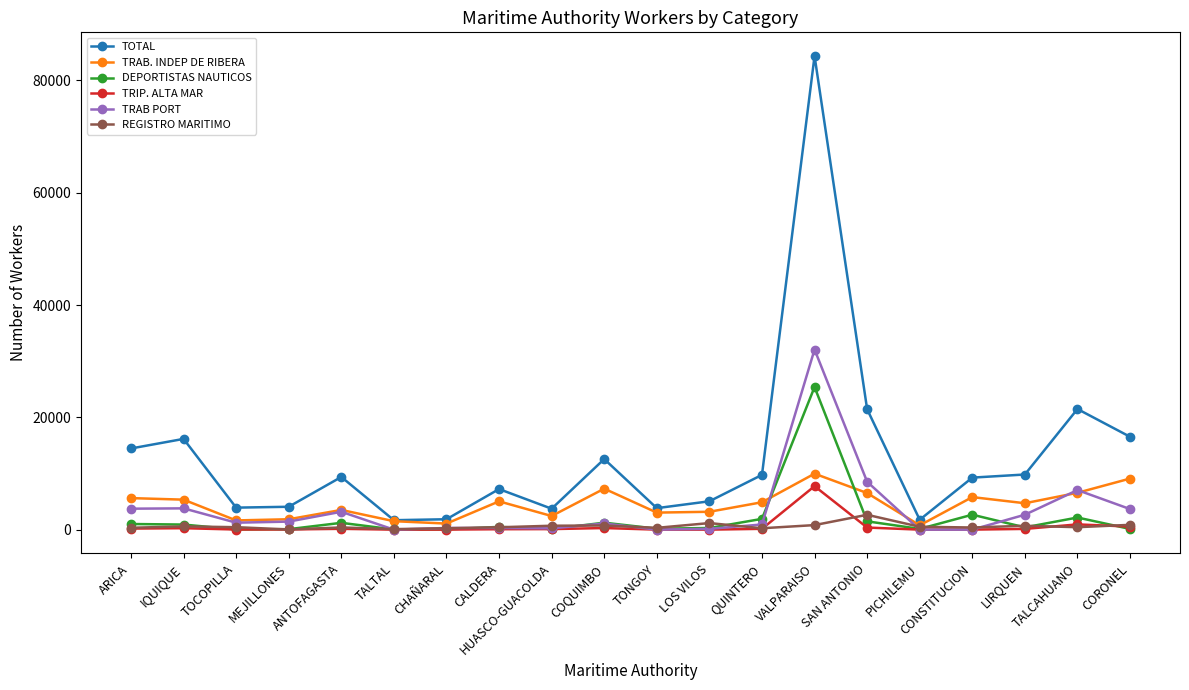

Is the value of REGISTRO MARITIMO at TALTAL greater than the value of TRAB. INDEP DE RIBERA at LOS VILOS?

No